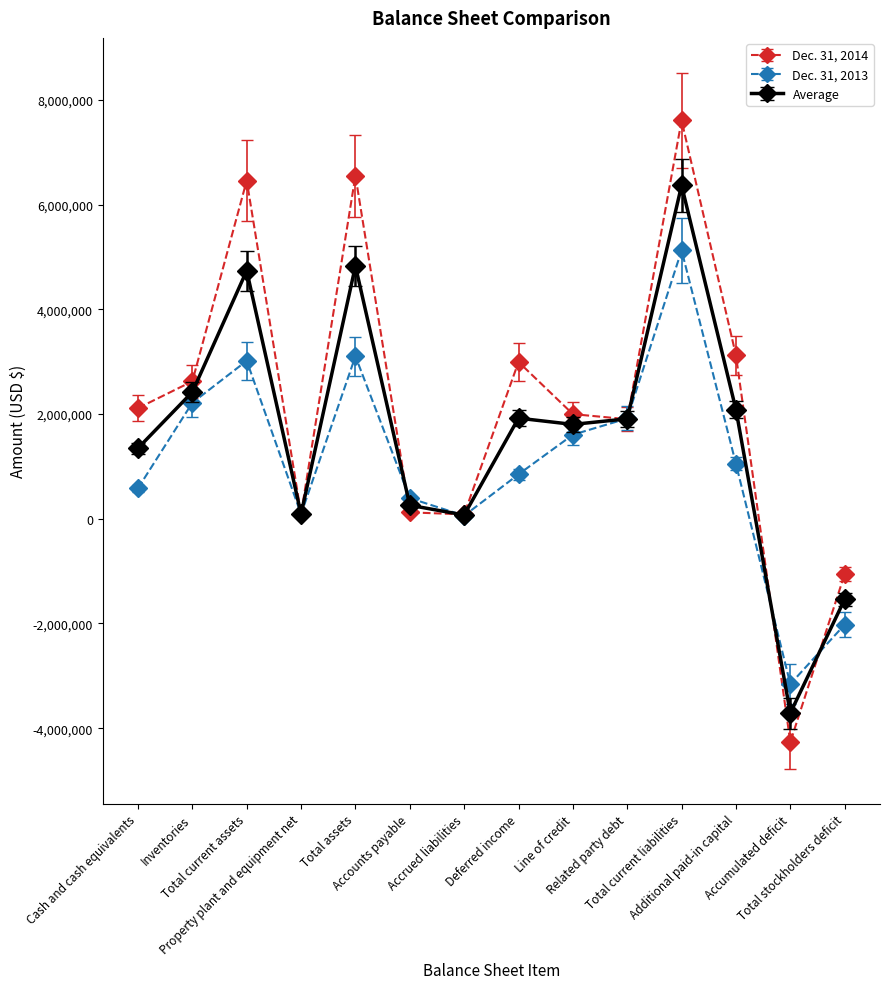

How many data points in Dec. 31, 2014 are less than 2113832?

7